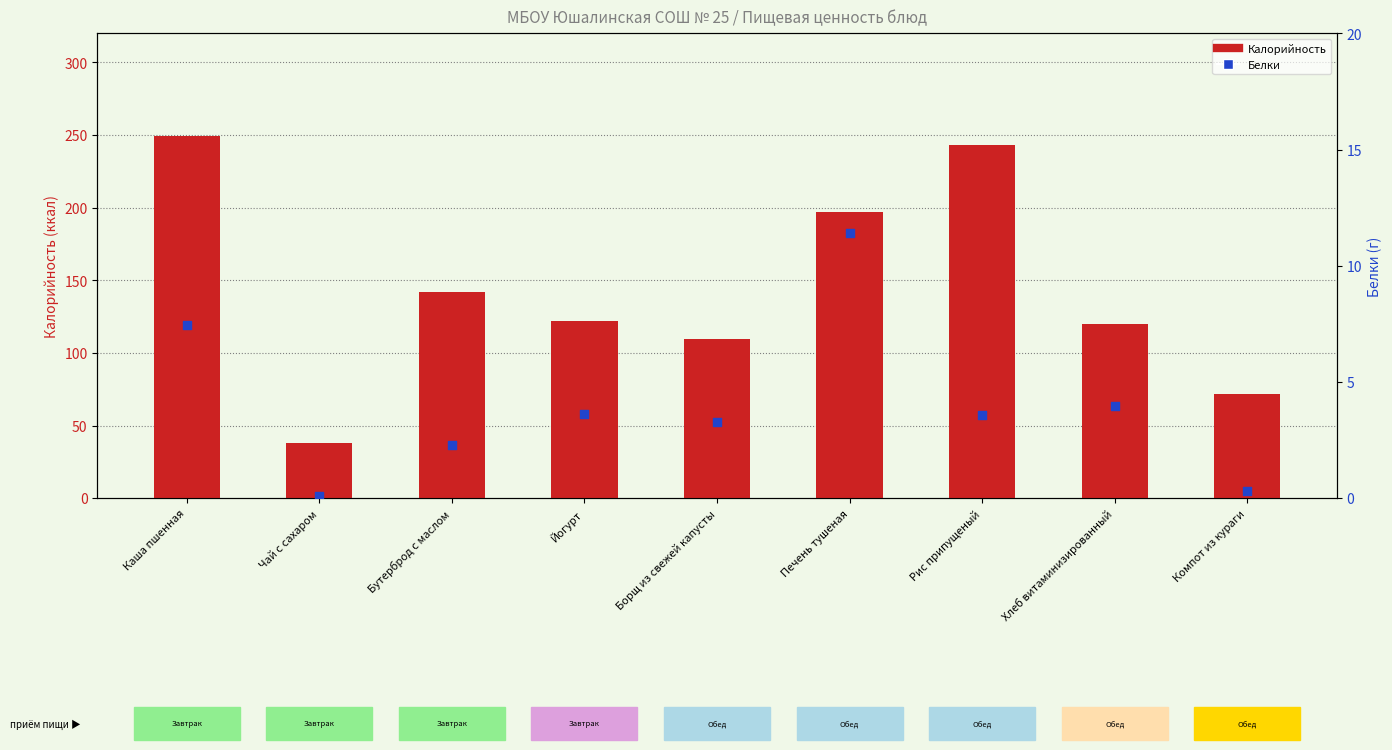

Which series contains the lowest Y value?

Белки